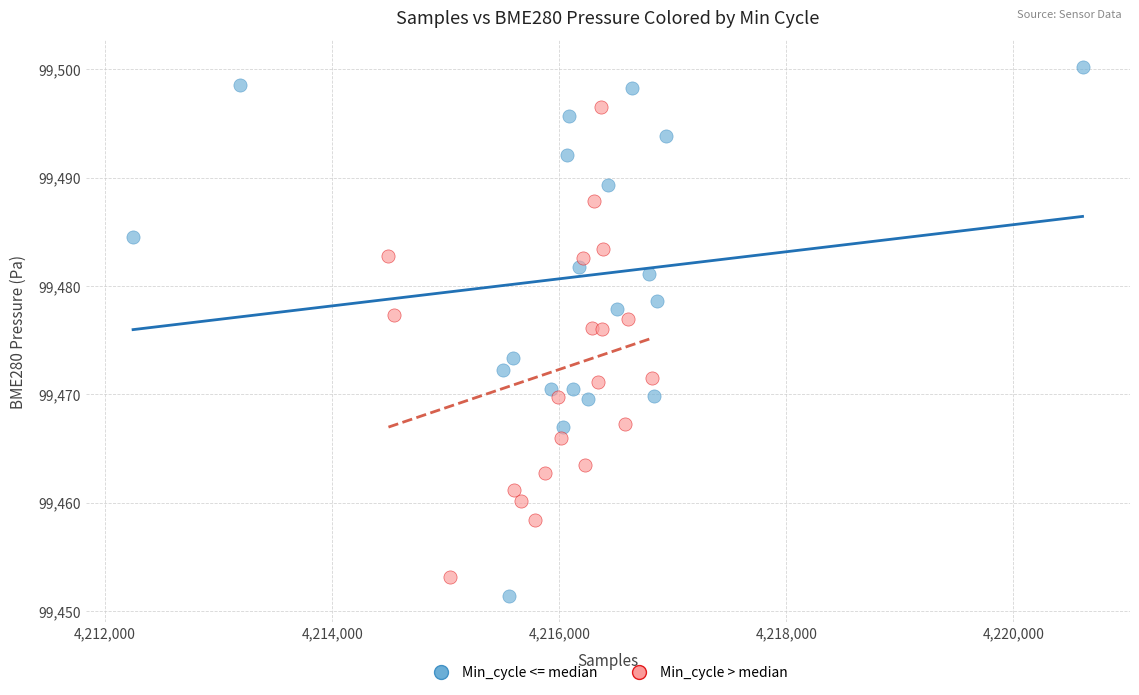

Which series reaches the maximum Y coordinate?

Min_cycle <= median